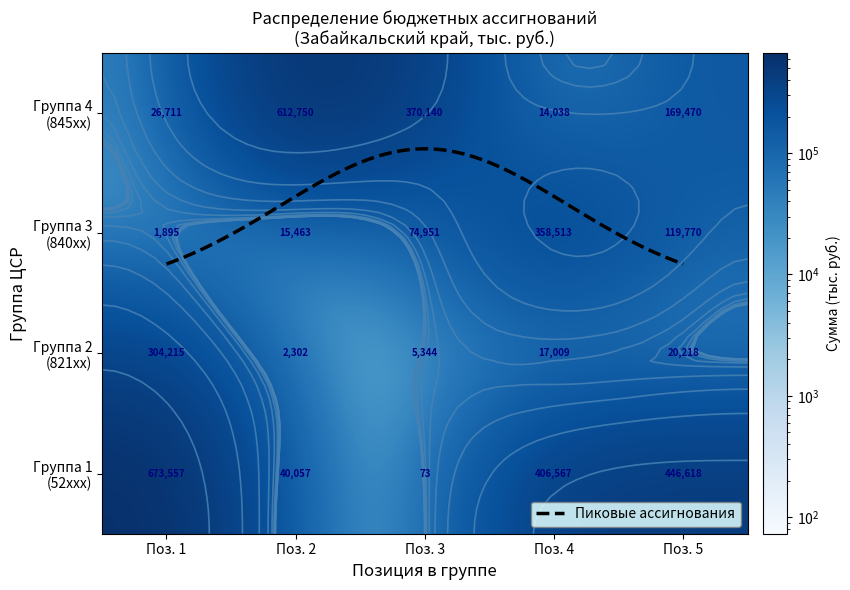

True or false: the data shows 169470.0 at 17 4 01 84800.

True